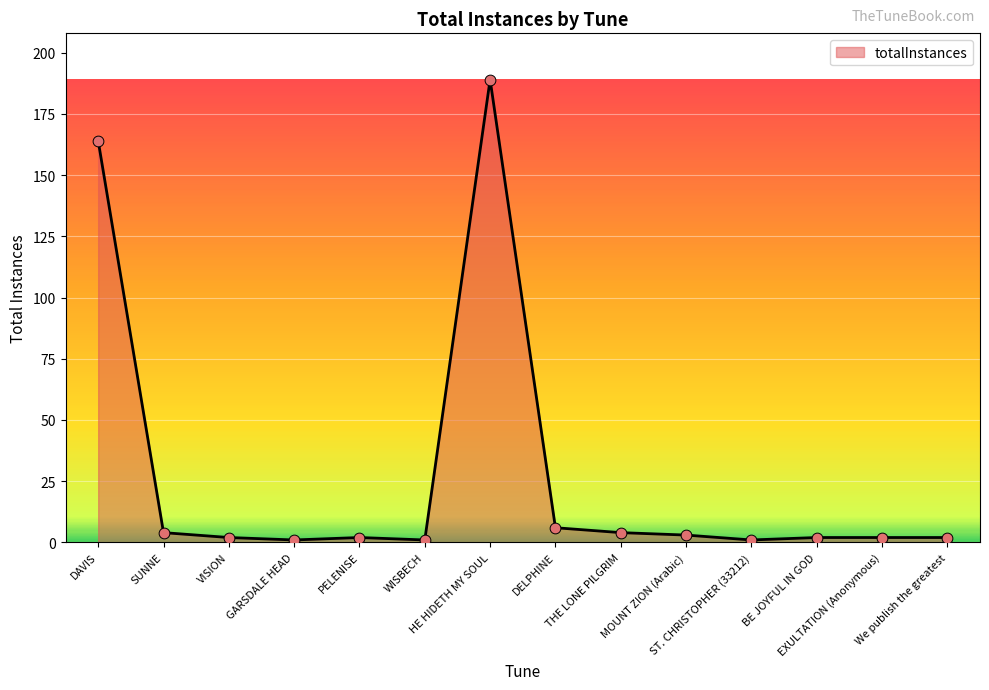

What is the change in value from ST. CHRISTOPHER (33212) to We publish the greatest?

+1